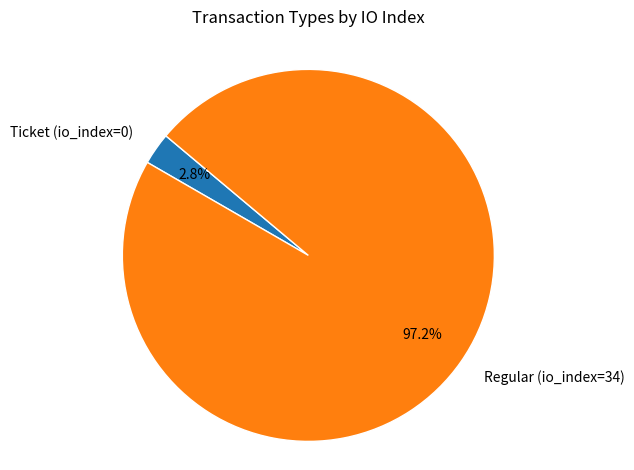

To the nearest percent, what portion does Regular represent?

97%